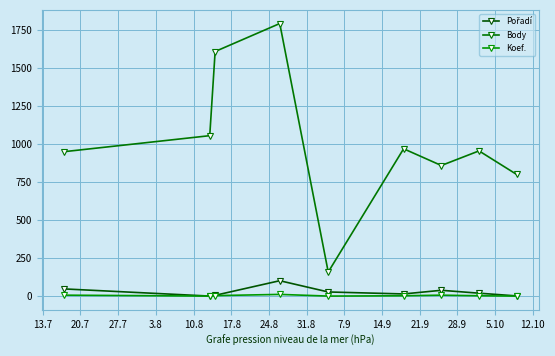

At how many categories does at least one series exceed 1548?

2